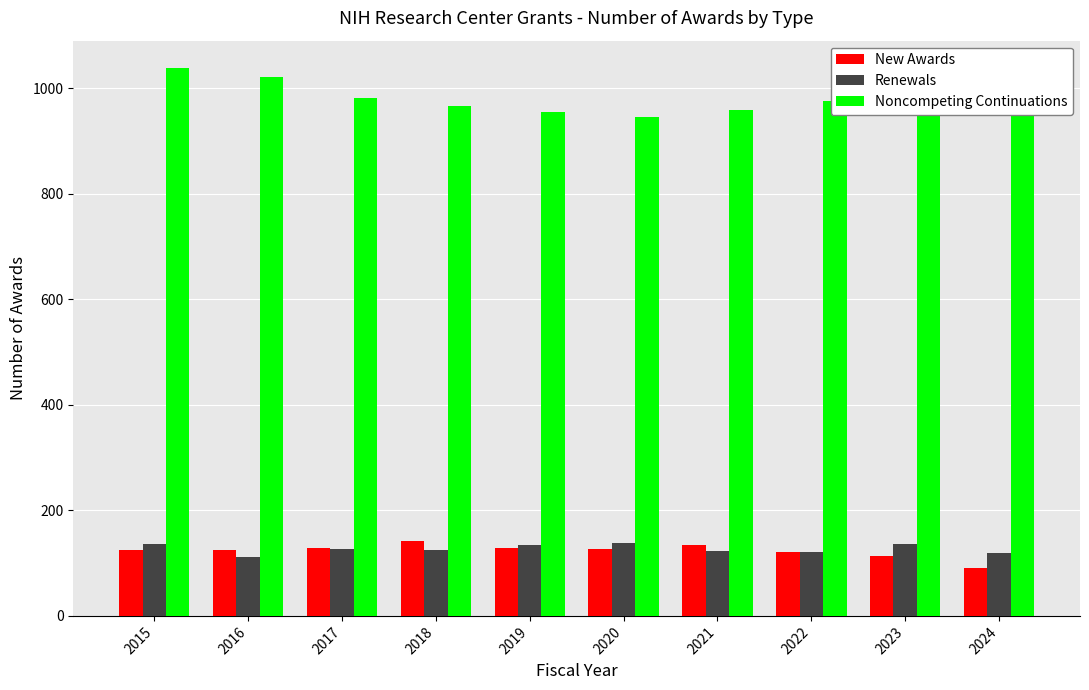

What is the difference between the maximum and minimum values in the Noncompeting Continuations series?

92